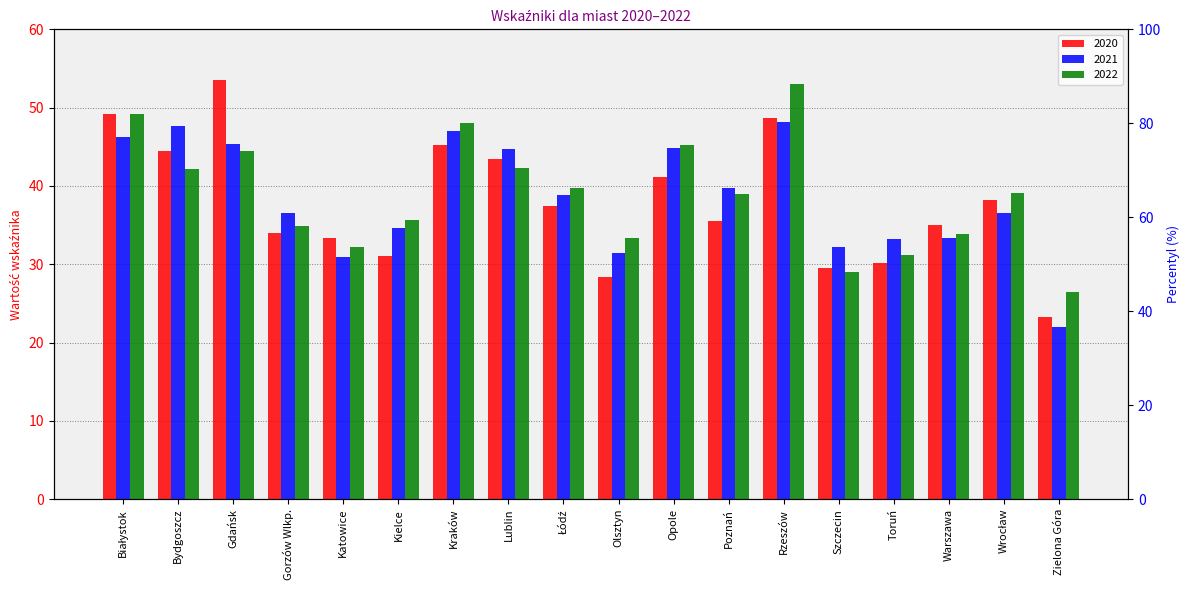

The 2021 series shows 36.5 at Wrocław. True or false?

True